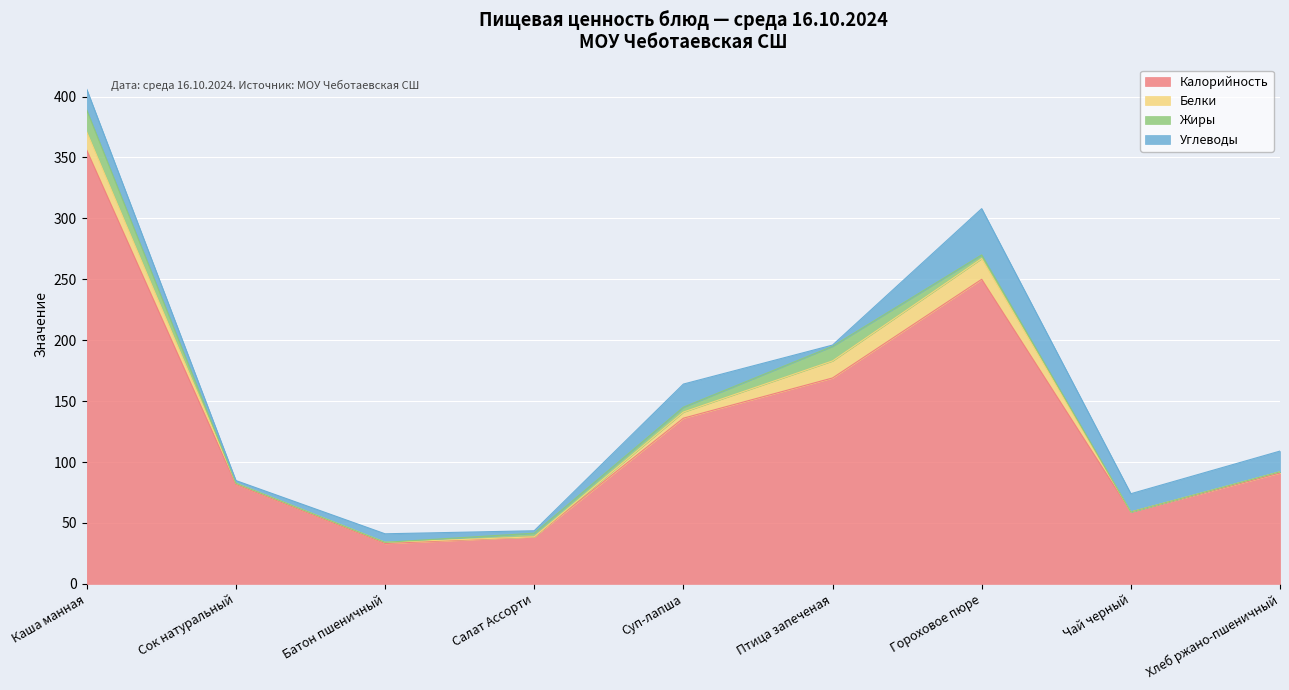

Where do Белки and Жиры first cross each other?

Каша манная and Сок натуральный